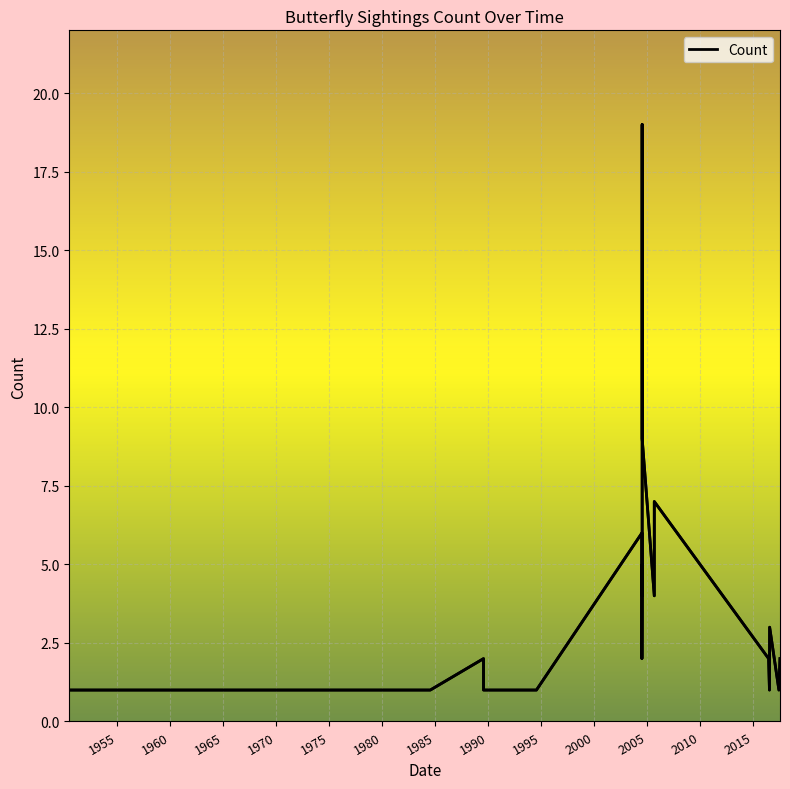

What is the greatest value displayed?

19